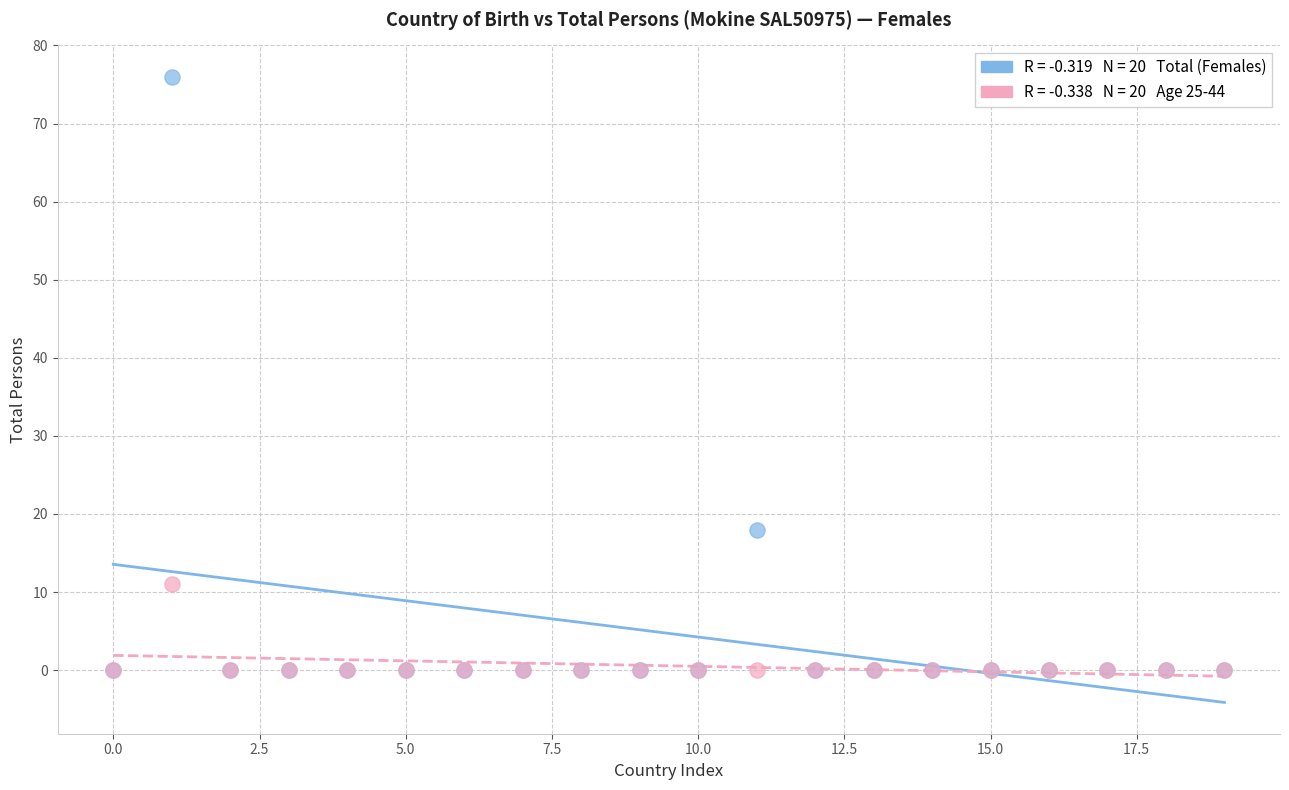

Across all series, what Y value is closest to 38?

18